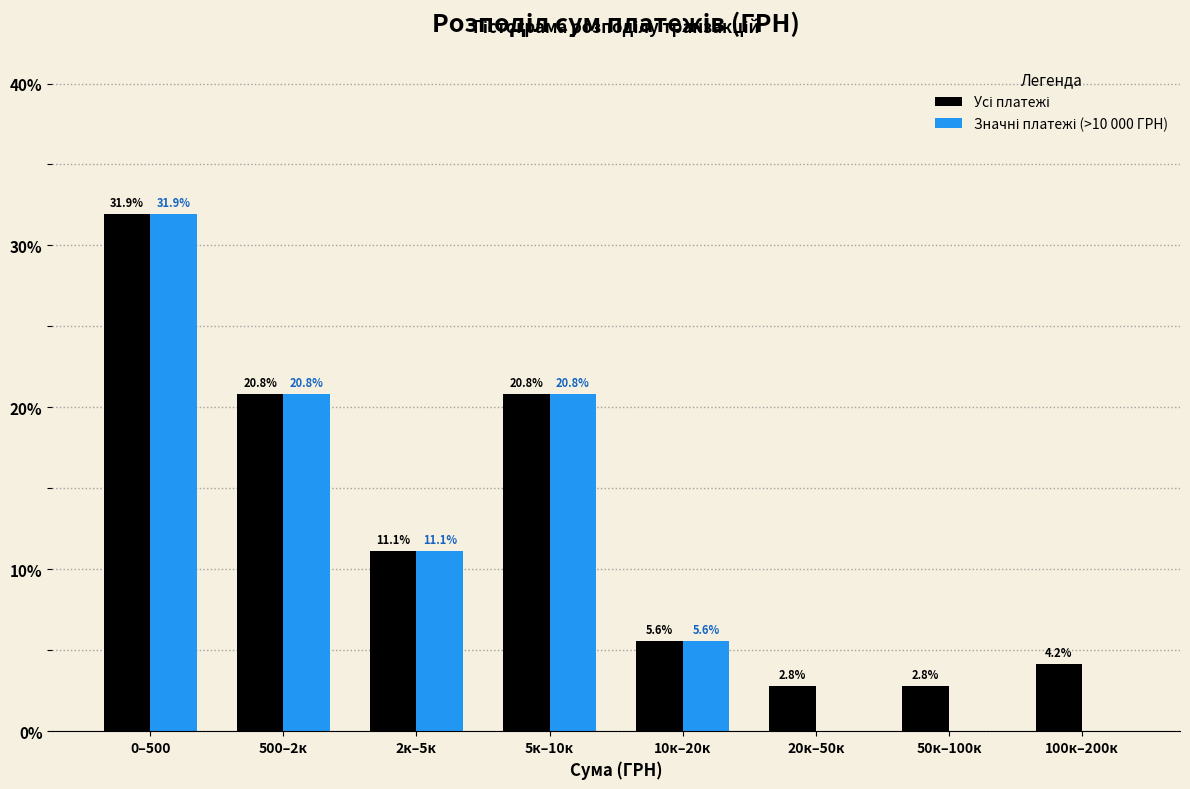

What is the total value across all series at 50к–100к?

2.8